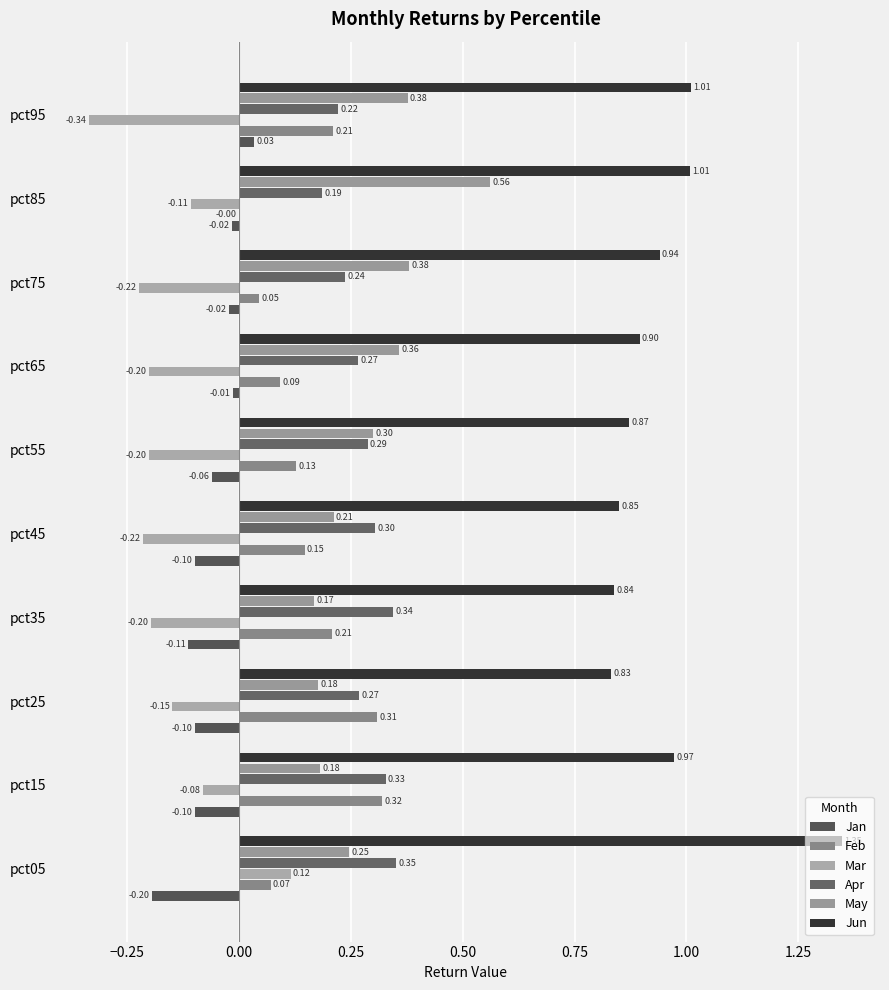

What is the sum of all Feb values?

1.5